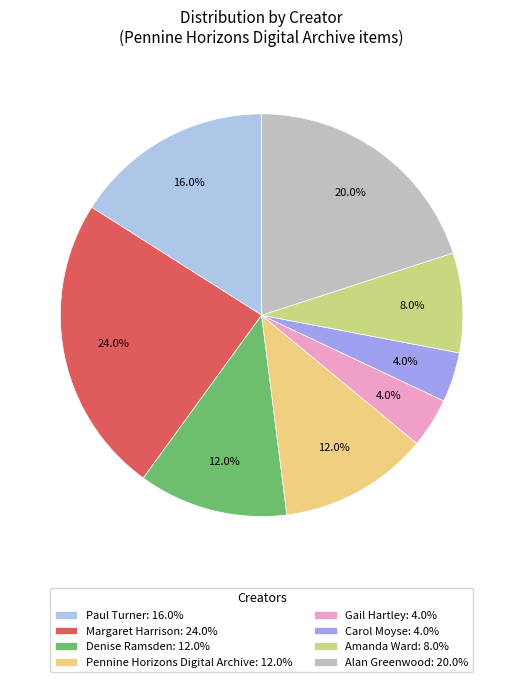

Is there a majority slice in this chart?

No